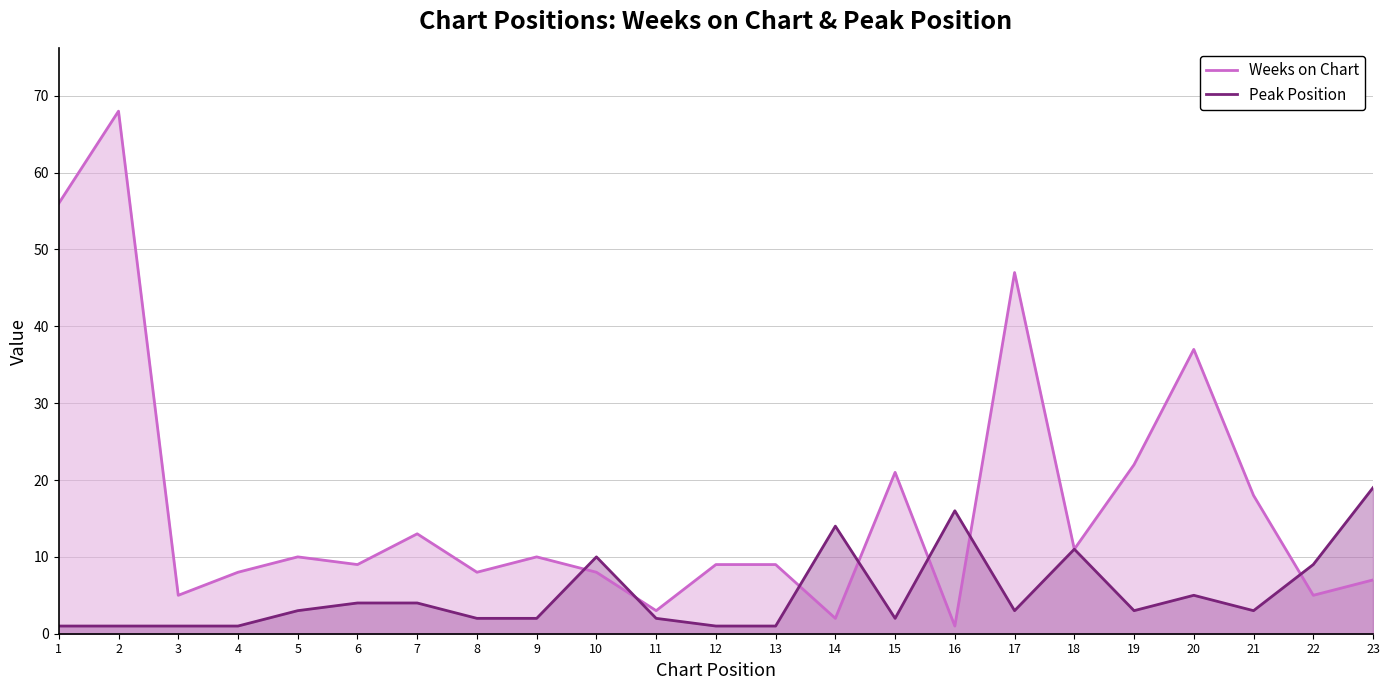

The Weeks on Chart series shows 16 at 5. True or false?

False